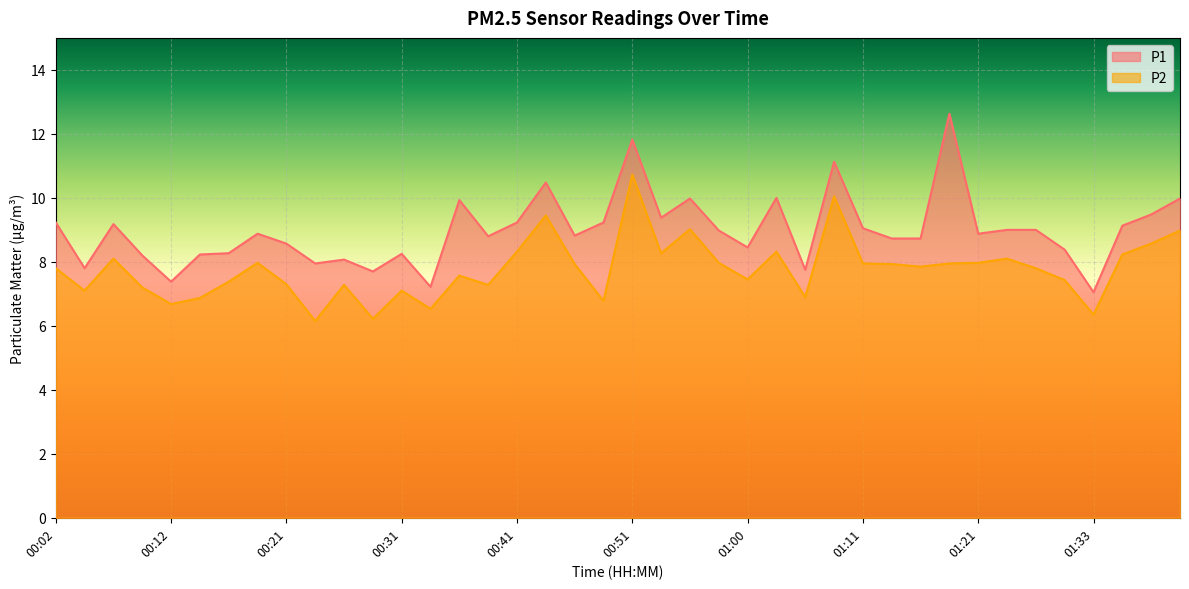

What is the label of the 27th point from the left?

01:05